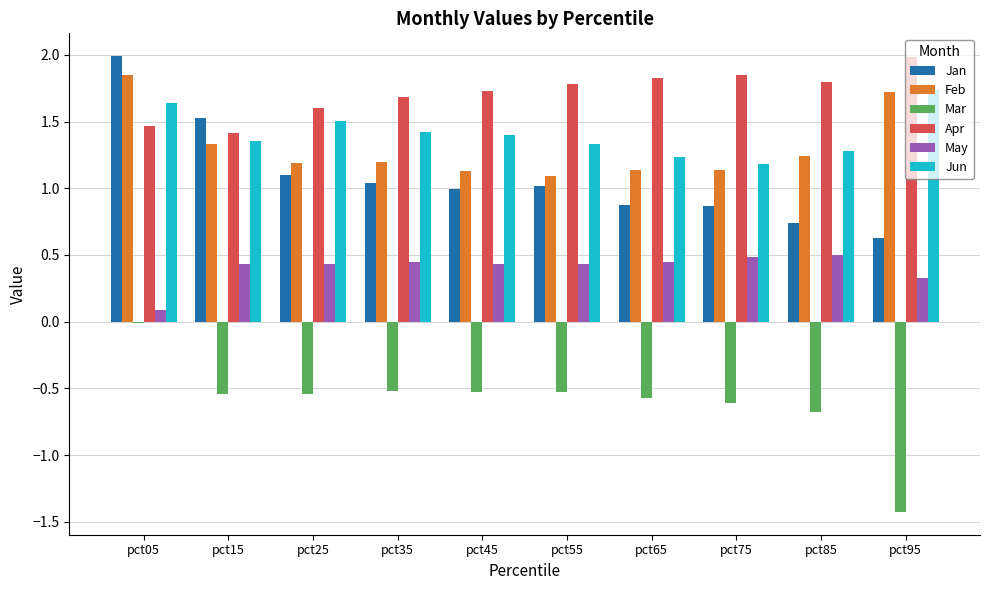

At which label does Apr reach its peak?

pct95